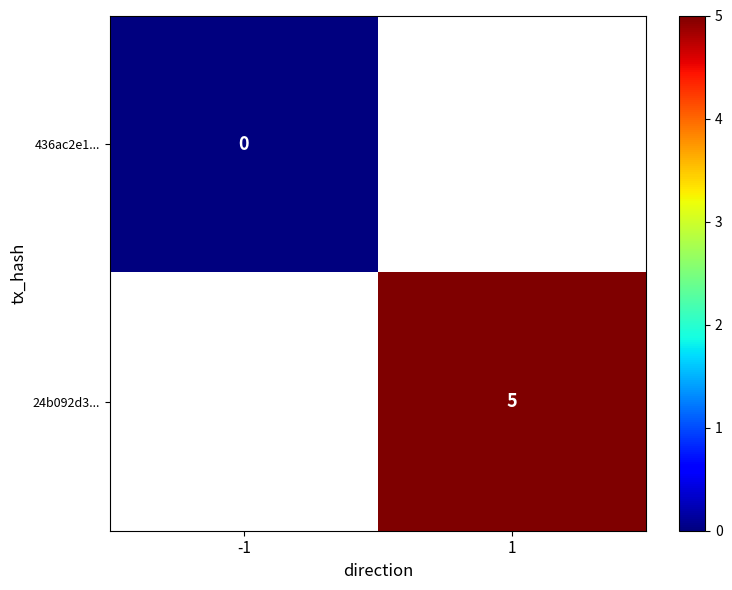

Which category has the lowest value across all series?

-1